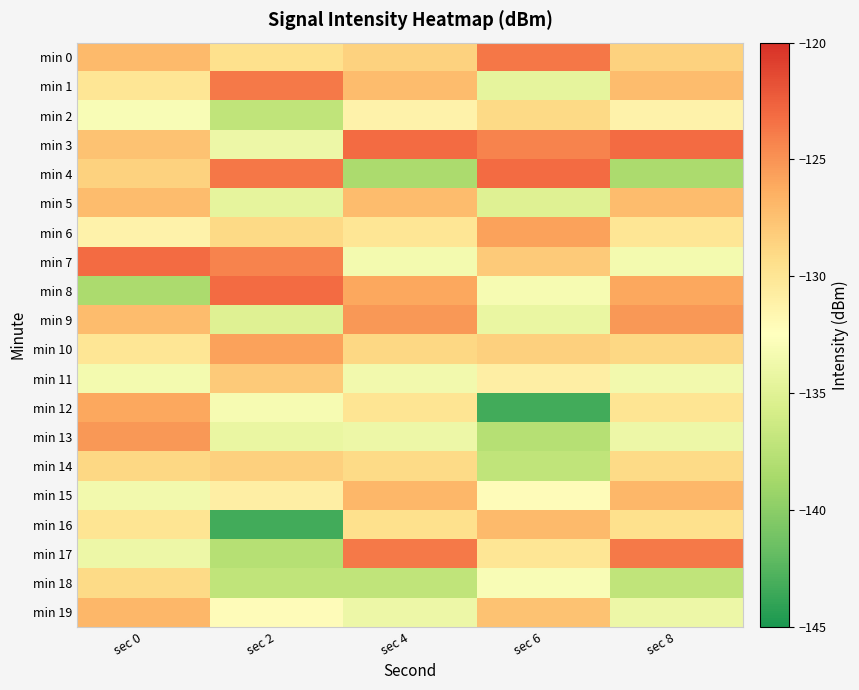

What is the difference between the highest and lowest values at sec 2?

20.2